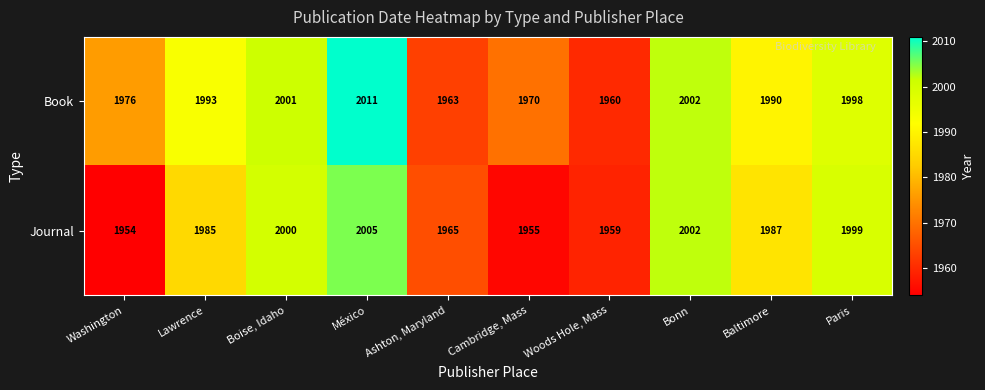

The Journal series shows 2558 at Ashton, Maryland. True or false?

False